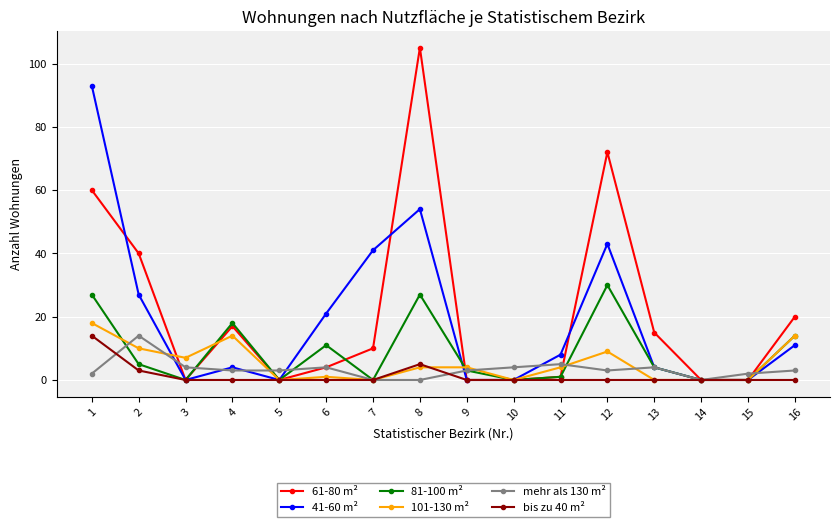

At which label does bis zu 40 m² reach its peak?

1